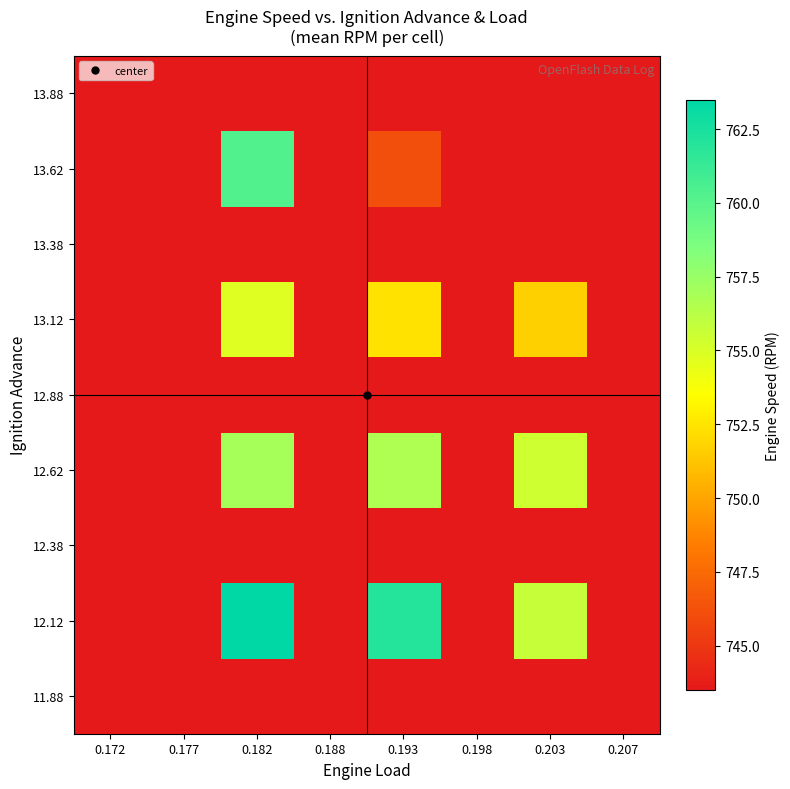

Reading right to left, what are all the values shown in this chart?

11.88: 0.207=743.5	0.203=743.5	0.198=743.5	0.193=743.5	0.188=743.5	0.182=743.5	0.177=743.5	0.172=743.5
12.12: 0.207=743.5	0.203=755.8	0.198=743.5	0.193=762.1	0.188=743.5	0.182=763.5	0.177=743.5	0.172=743.5
12.38: 0.207=743.5	0.203=743.5	0.198=743.5	0.193=743.5	0.188=743.5	0.182=743.5	0.177=743.5	0.172=743.5
12.62: 0.207=743.5	0.203=755.4	0.198=743.5	0.193=756.7	0.188=743.5	0.182=757.0	0.177=743.5	0.172=743.5
12.88: 0.207=743.5	0.203=743.5	0.198=743.5	0.193=743.5	0.188=743.5	0.182=743.5	0.177=743.5	0.172=743.5
13.12: 0.207=743.5	0.203=751.7	0.198=743.5	0.193=752.4	0.188=743.5	0.182=754.8	0.177=743.5	0.172=743.5
13.38: 0.207=743.5	0.203=743.5	0.198=743.5	0.193=743.5	0.188=743.5	0.182=743.5	0.177=743.5	0.172=743.5
13.62: 0.207=743.5	0.203=743.5	0.198=743.5	0.193=746.1	0.188=743.5	0.182=760.2	0.177=743.5	0.172=743.5
13.88: 0.207=743.5	0.203=743.5	0.198=743.5	0.193=743.5	0.188=743.5	0.182=743.5	0.177=743.5	0.172=743.5